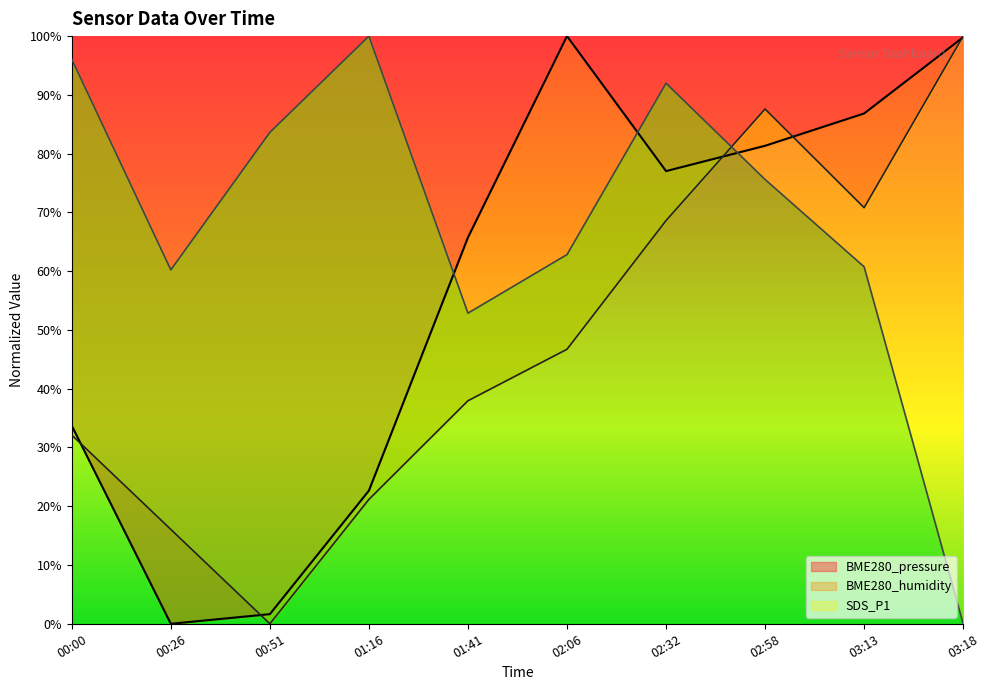

How many interior local valleys does the BME280_humidity series have?

2